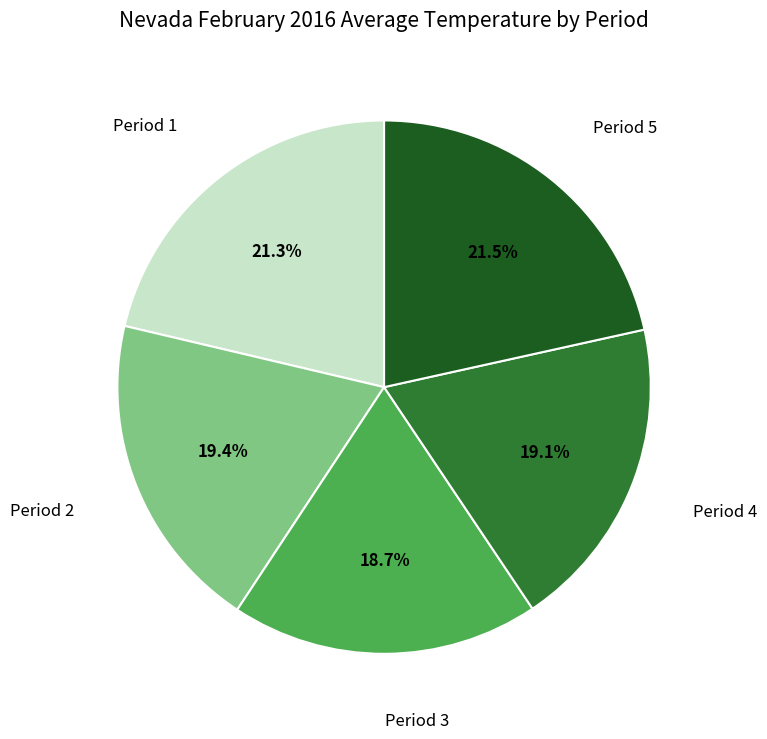

Is there any slice that represents more than half of the pie?

No